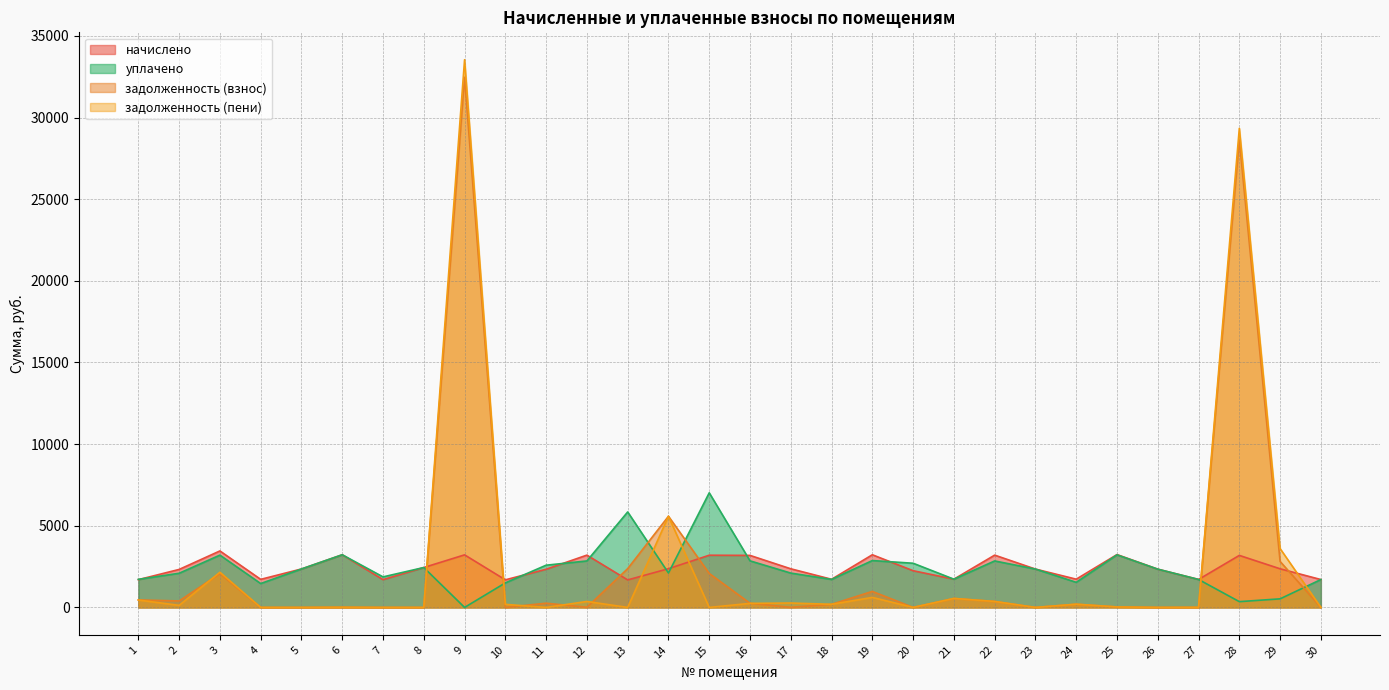

Which series changed the most between 12 and 16?

задолженность (взнос)